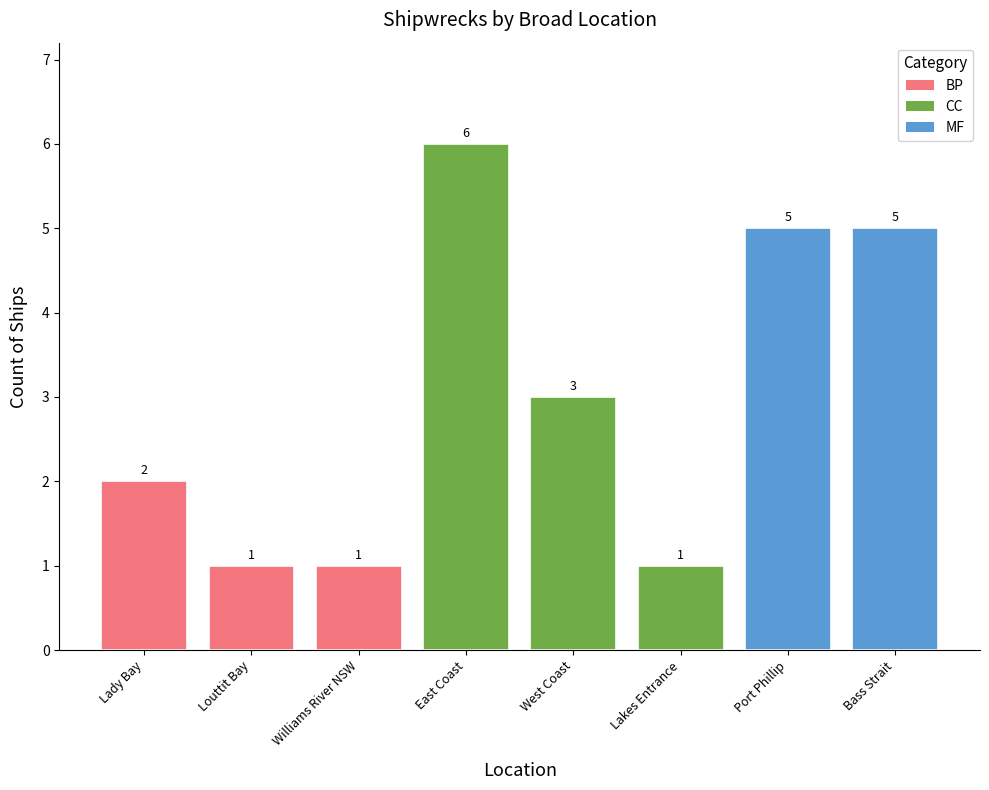

What is the sum of the values at Williams River NSW and East Coast?

7